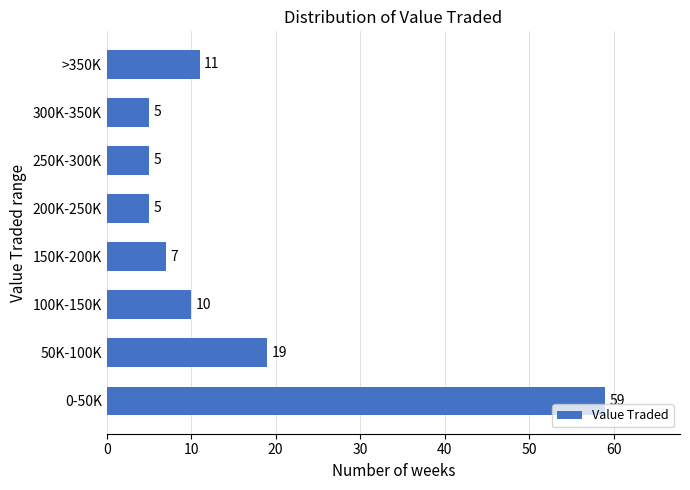

Reading bottom to top, transcribe all the data shown in this chart.

59	19	10	7	5	5	5	11